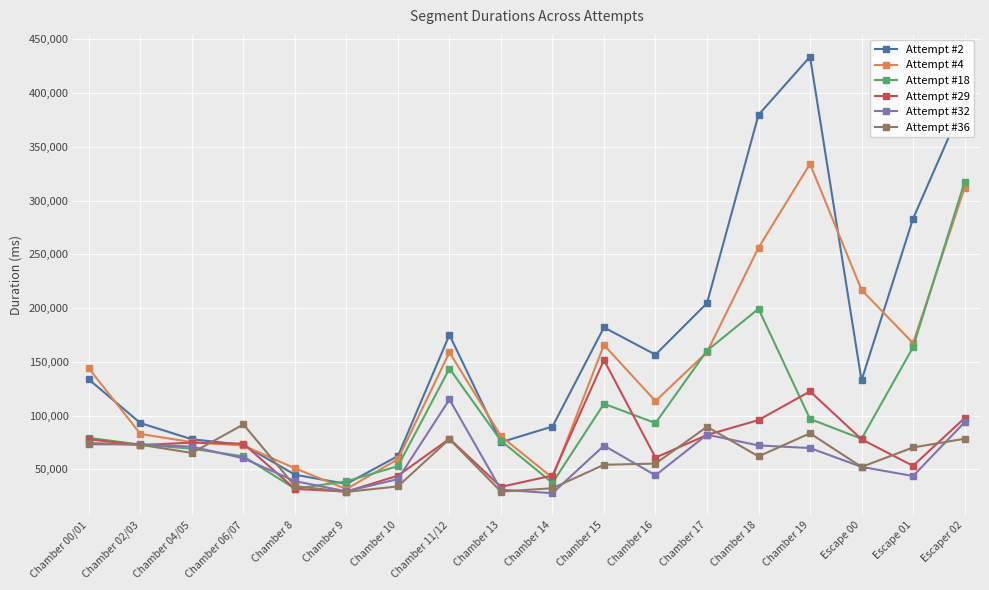

What is the greatest value displayed?

433906